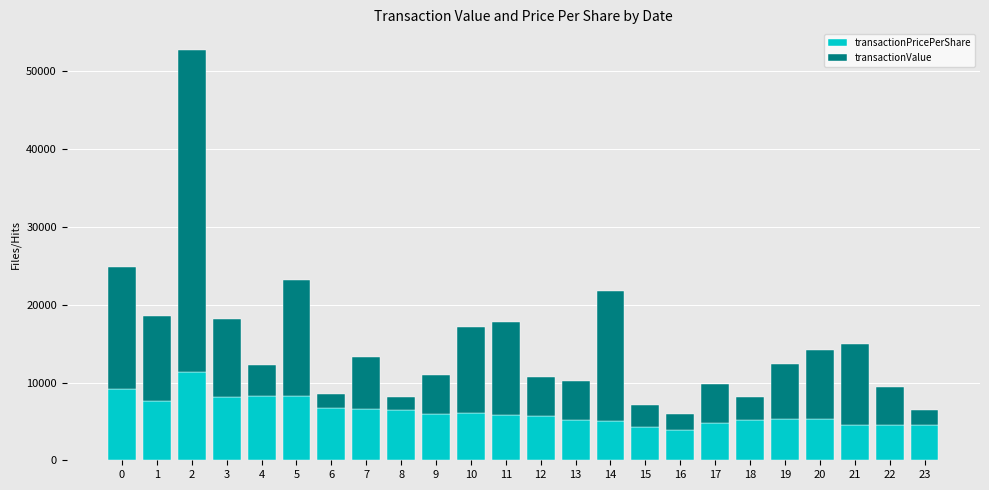

Is it true that transactionPricePerShare equals 5309.5 at 20?

True